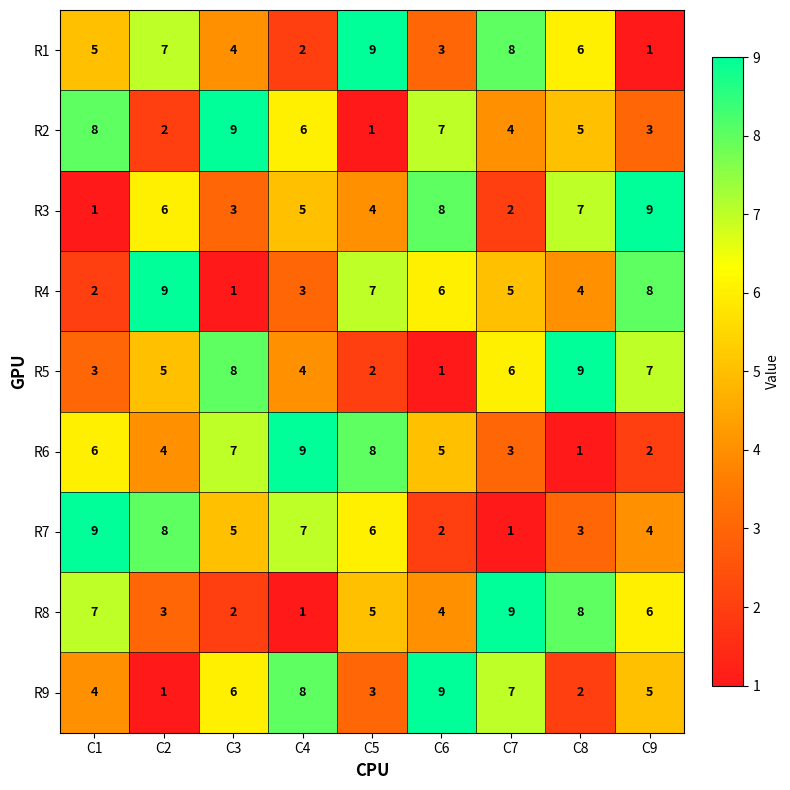

At which label does R1 reach its peak?

C5